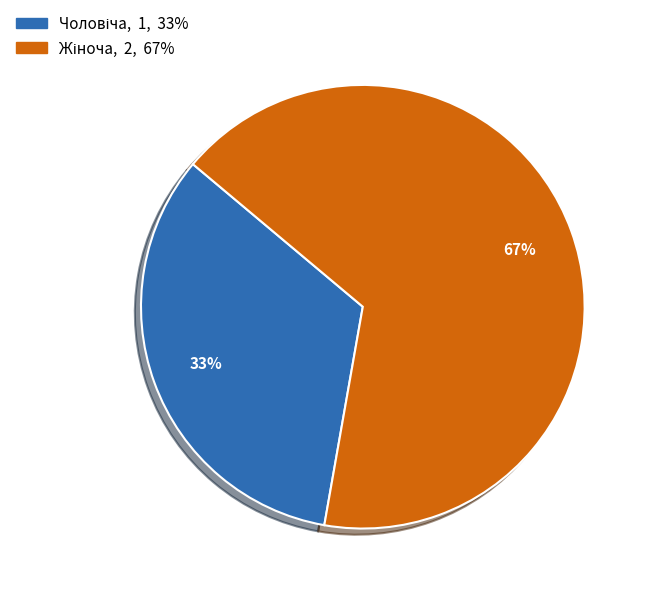

Is there any slice that represents more than half of the pie?

Yes